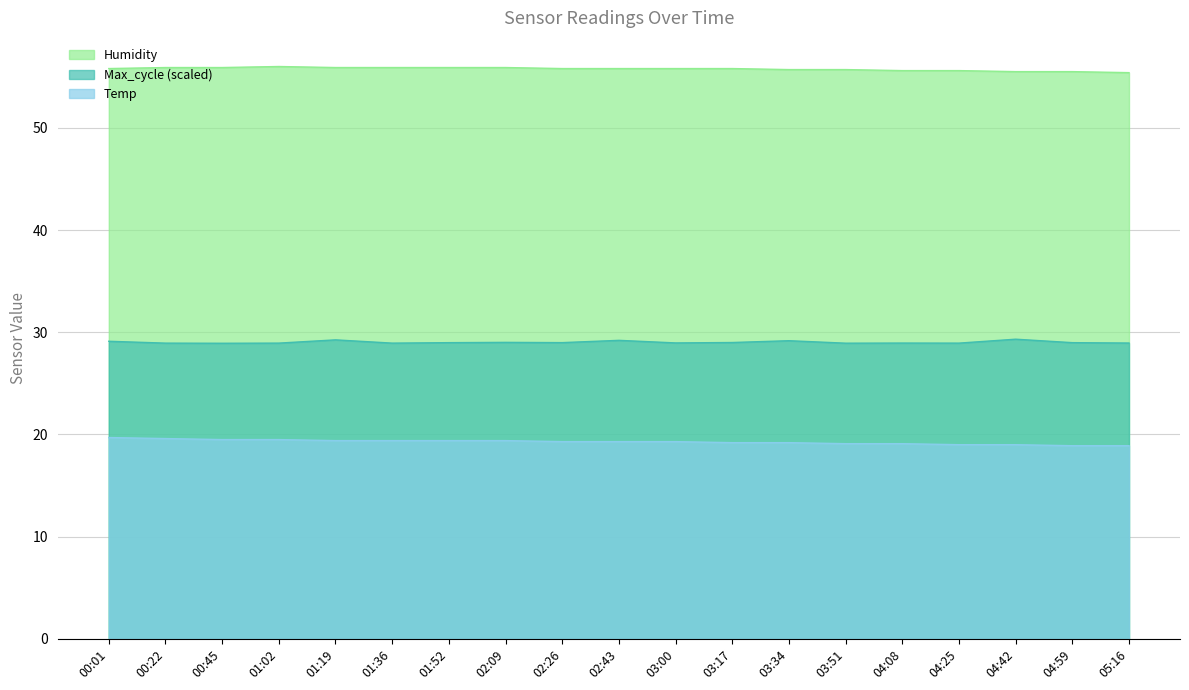

How many lines are shown in the chart?

3